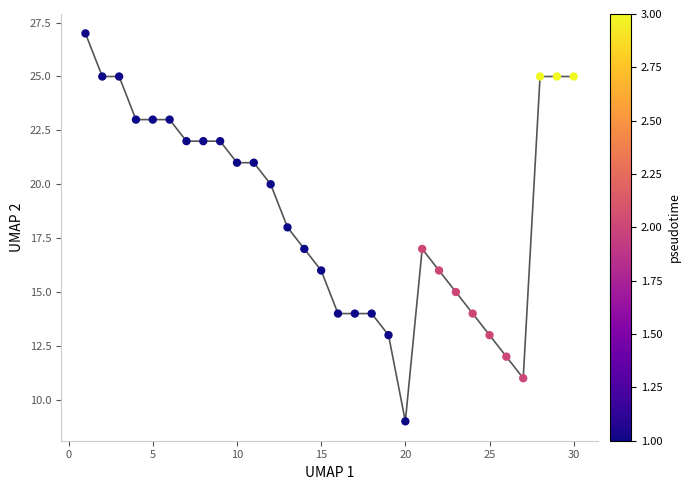

What is the range of Y values (max minus min)?

18